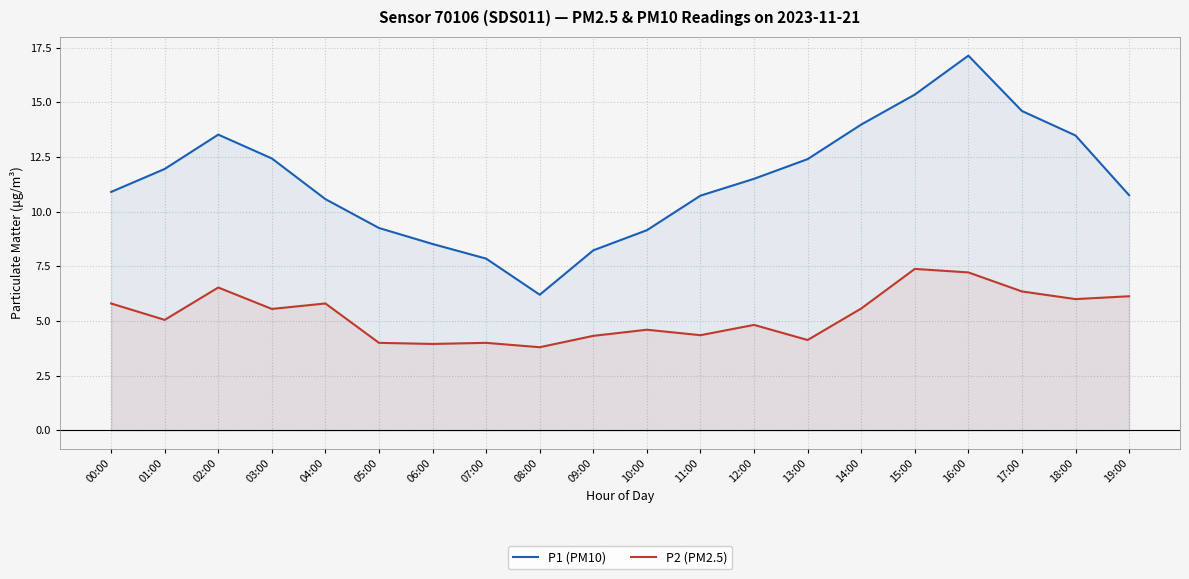

Is the value of P1 (PM10) at 07:00 greater than the value of P2 (PM2.5) at 13:00?

Yes